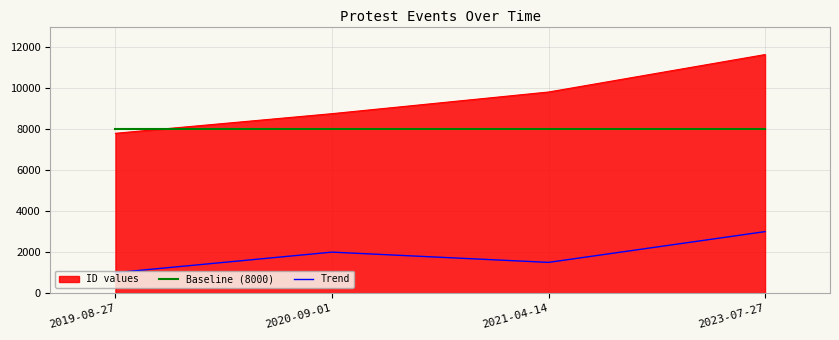

Which label corresponds to the smallest value in the chart?

2019-08-27